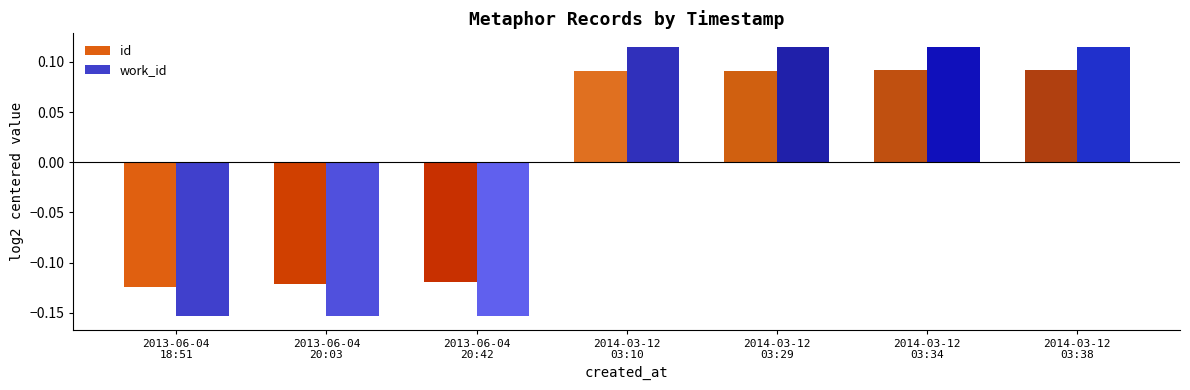

At 2014-03-12
03:38, list the series in order from smallest to largest.

id, work_id